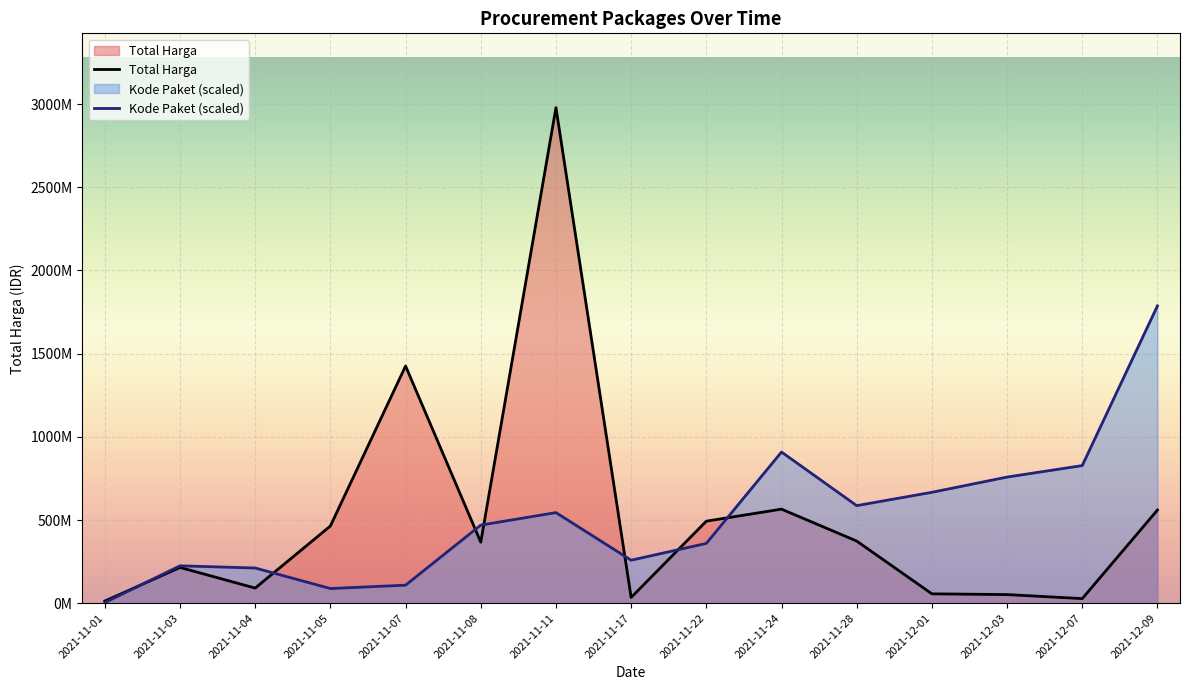

Reading left to right, extract all data points from this chart.

Total Harga: 12787500.0	214662270.0	90672075.0	464002100.0	1425867900.0	366566000.0	2978964240.0	34292000.0	493000000.0	565234200.0	373404000.0	56152800.0	51601000.0	27412000.0	559971000.0
Kode Paket: 3662384.0	224615489.2	211375552.8	87871469.2	108281696.9	469222831.9	544452961.7	258181978.5	359325566.7	908663852.5	586374063.2	666444461.4	758113481.6	827196727.9	1787378544.0